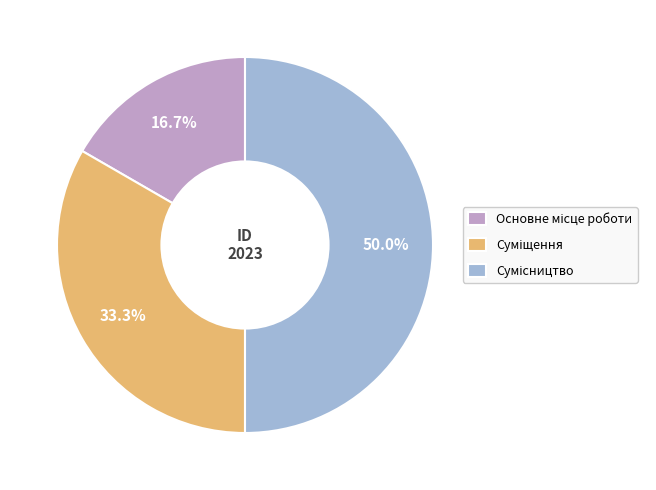

True or false: Суміщення accounts for 33% of the total.

True